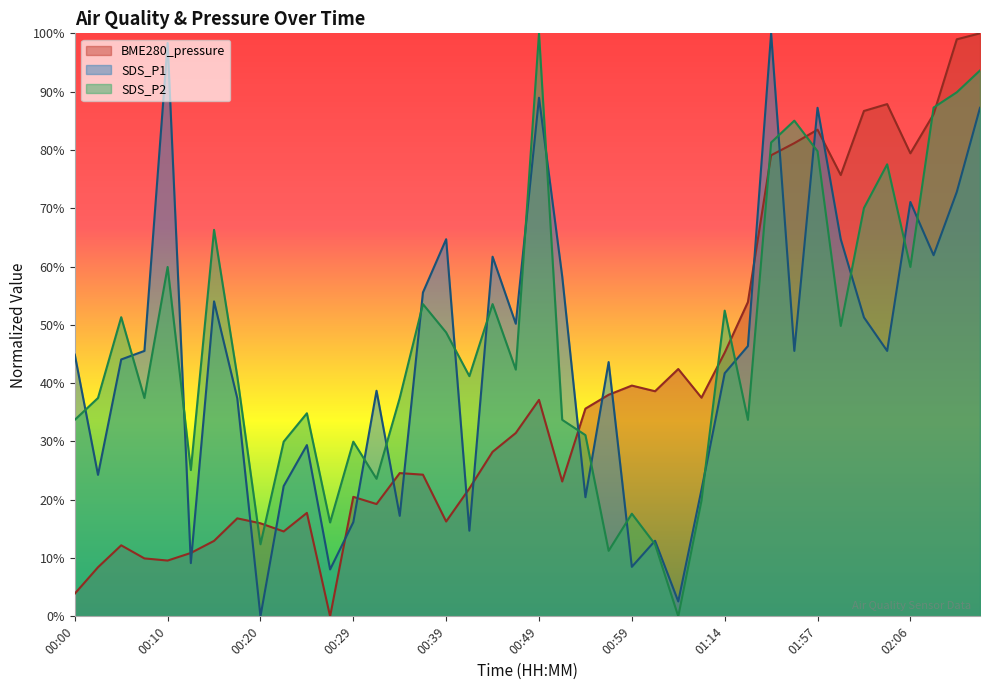

What is the difference between the maximum and minimum values in the SDS_P1 series?

100.0